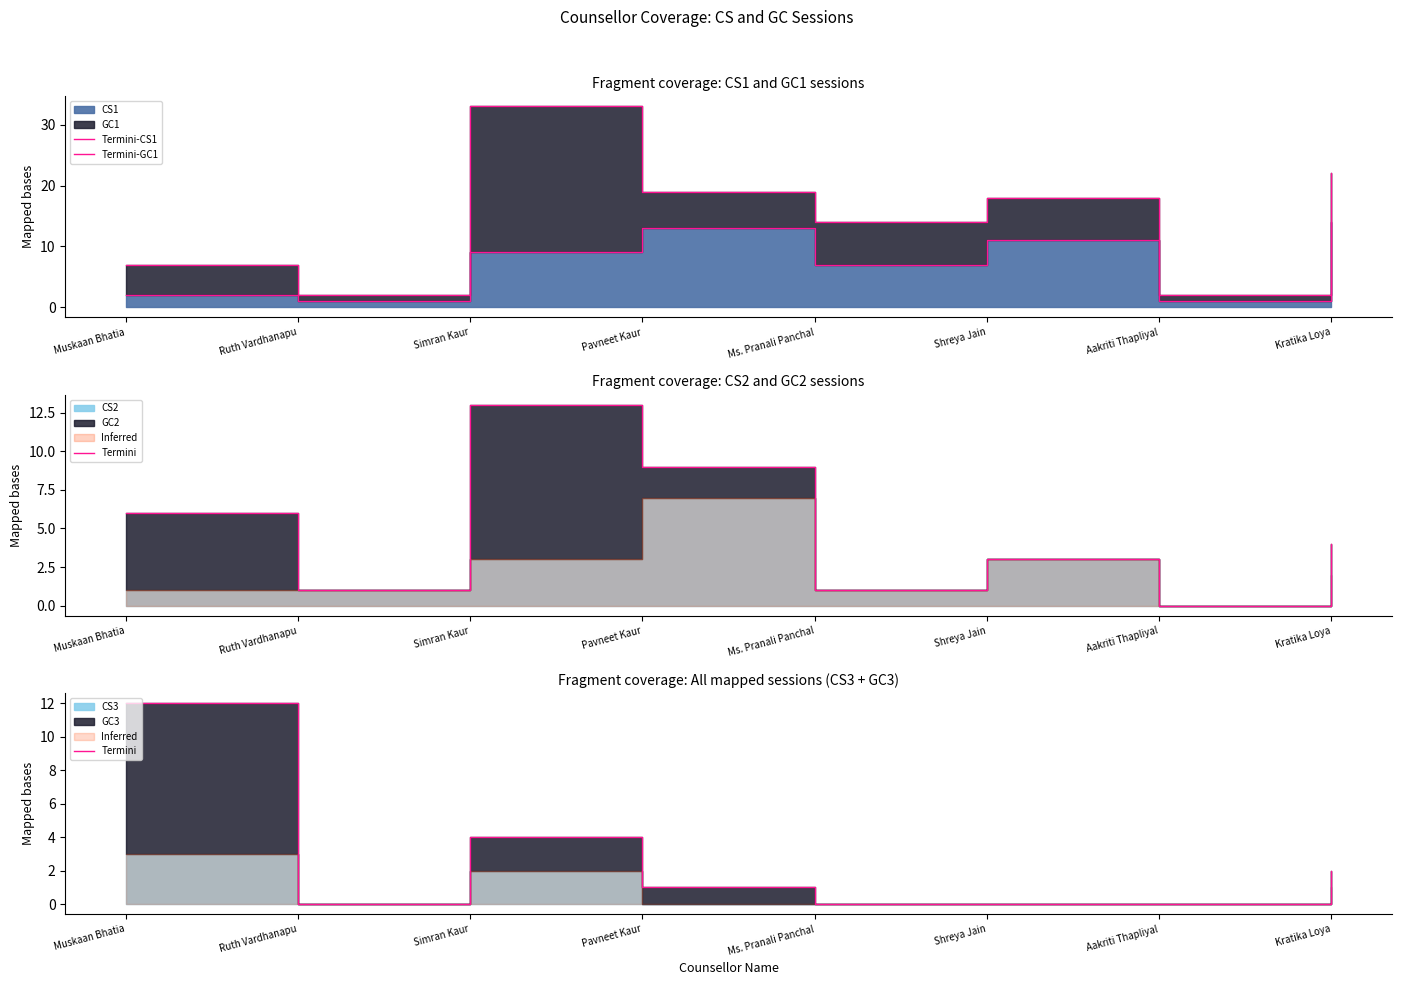

What is the difference between the second highest and minimum values in the Termini series?

4